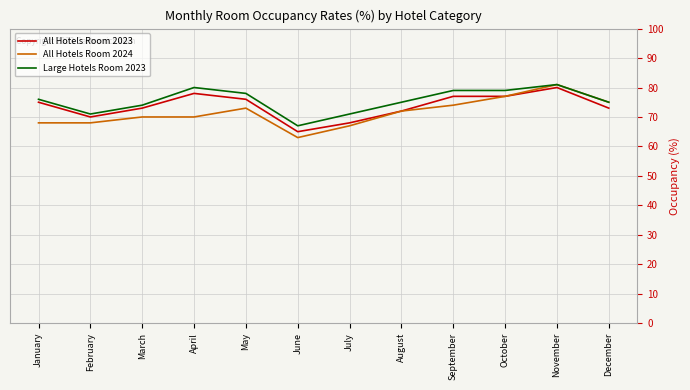

What is the difference between the maximum and minimum values in the All Hotels Room 2024 series?

18